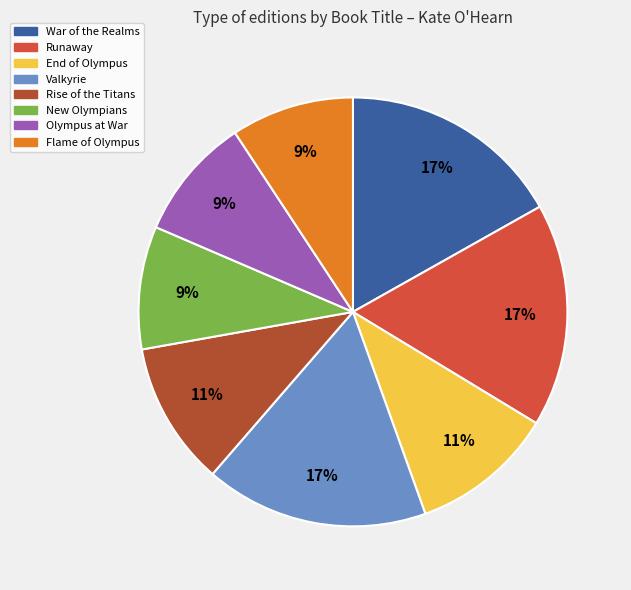

To the nearest percent, what percentage of the pie is Valkyrie?

17%